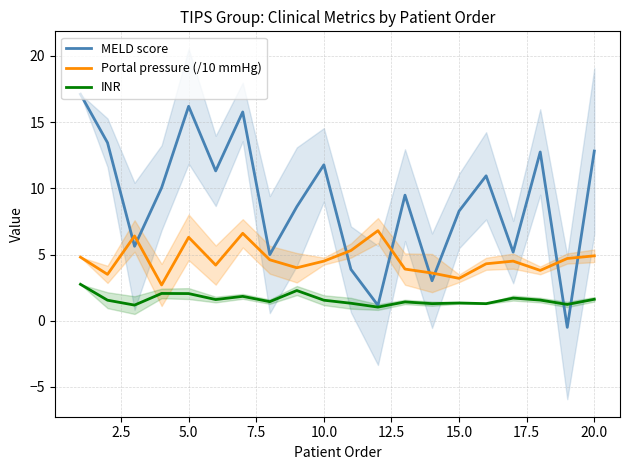

In MELD score, how many points are lower than both neighbors (excluding endpoints)?

7